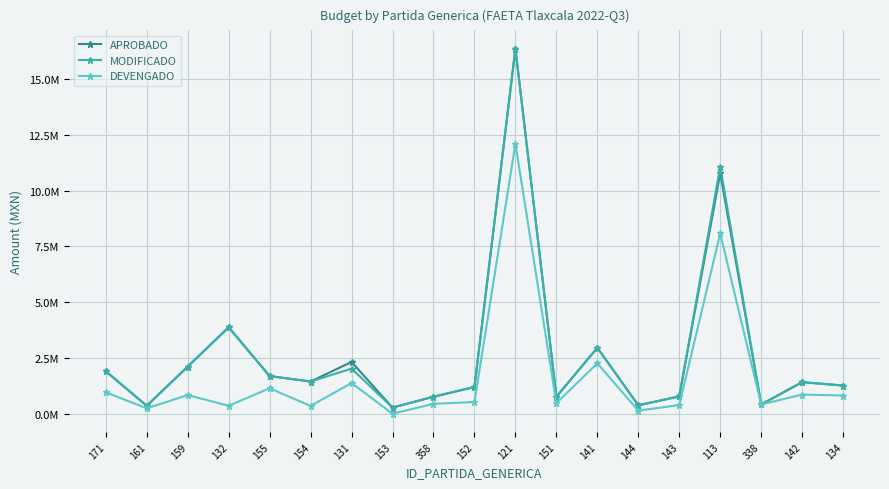

Rank the series by their maximum value, from lowest to highest.

DEVENGADO, APROBADO, MODIFICADO